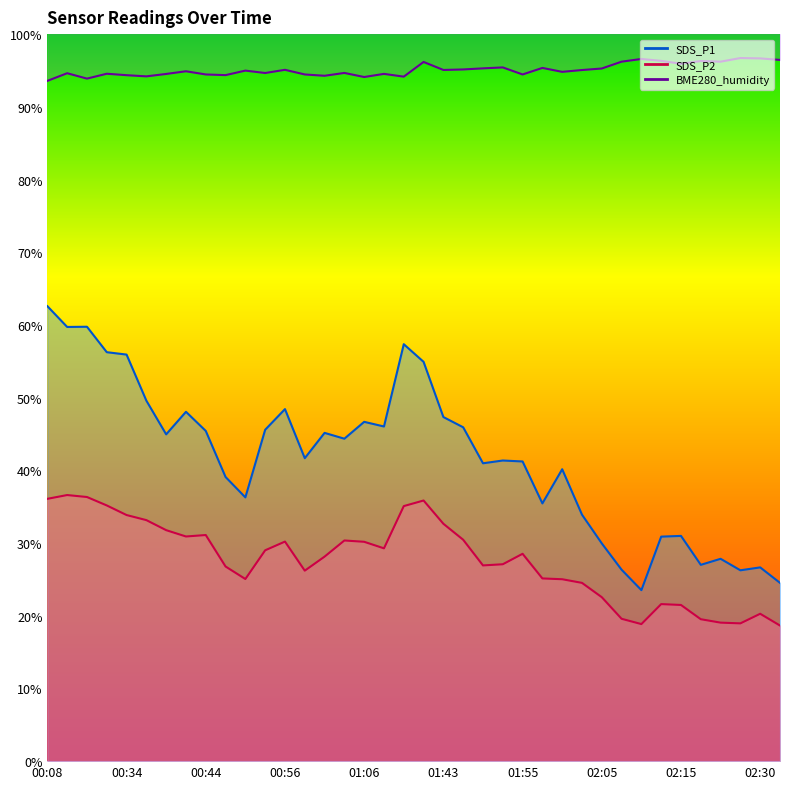

True or false: SDS_P2 has a value of 36.1 at 00:08.

True